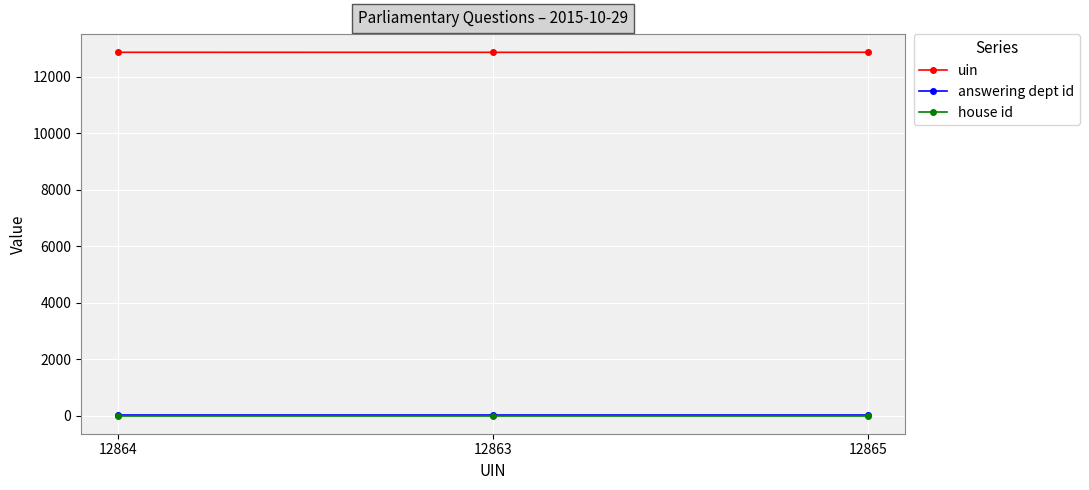

True or false: uin has a value of 12863 at 12863.

True